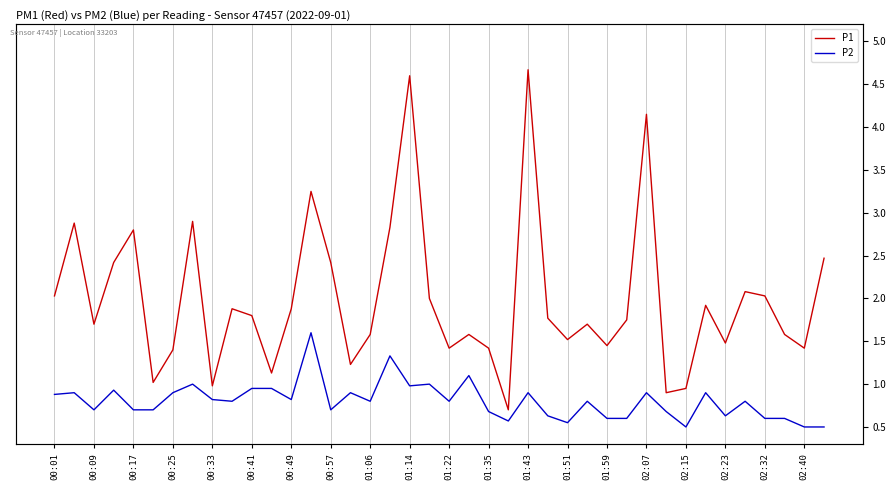

Is it true that P2 equals 1.4 at 00:49?

False